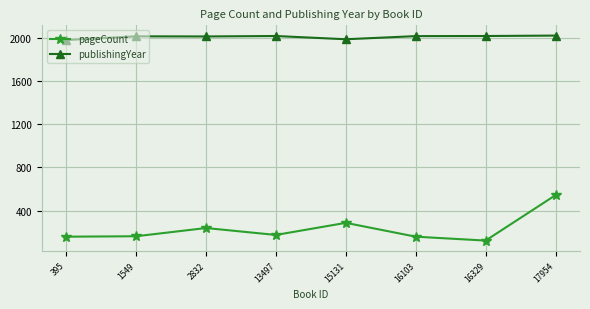

Which series changed the most between 1549 and 16329?

pageCount